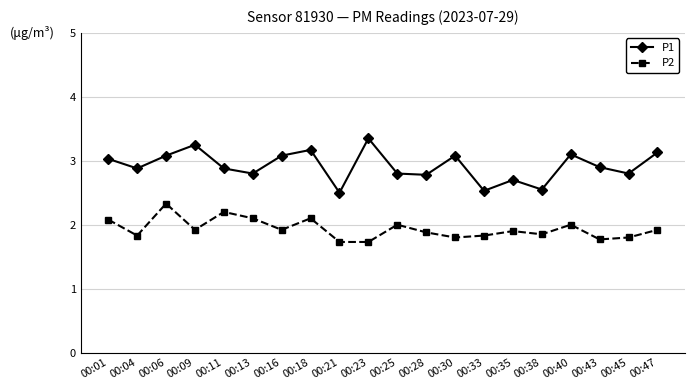

What are all the series names shown in the legend?

P1, P2